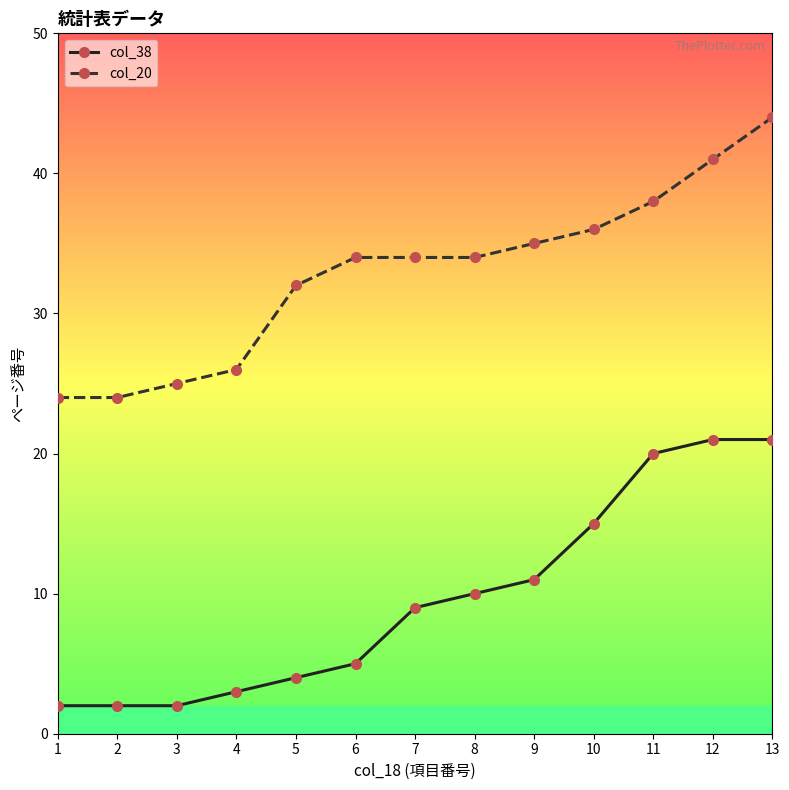

At which category is the sum across all series the highest?

13